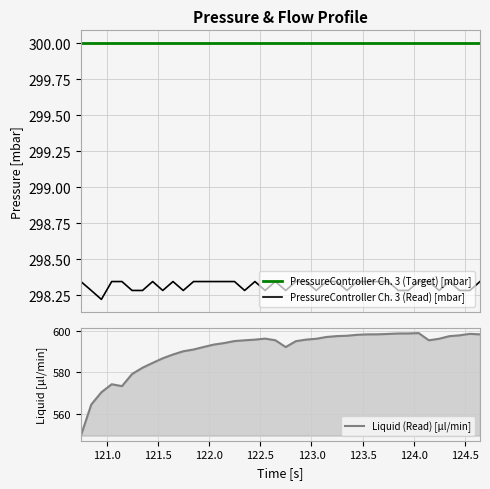

Reading left to right, list all the values displayed in this chart.

PressureController Ch. 3 (Target) [mbar]: 300.0	300.0	300.0	300.0	300.0	300.0	300.0	300.0	300.0	300.0	300.0	300.0	300.0	300.0	300.0	300.0	300.0	300.0	300.0	300.0	300.0	300.0	300.0	300.0	300.0	300.0	300.0	300.0	300.0	300.0	300.0	300.0	300.0	300.0	300.0	300.0	300.0	300.0	300.0	300.0
PressureController Ch. 3 (Read) [mbar]: 298.3	298.3	298.2	298.3	298.3	298.3	298.3	298.3	298.3	298.3	298.3	298.3	298.3	298.3	298.3	298.3	298.3	298.3	298.3	298.3	298.3	298.3	298.3	298.3	298.3	298.3	298.3	298.3	298.3	298.3	298.3	298.3	298.3	298.3	298.3	298.3	298.3	298.3	298.3	298.3
Liquid (Read) [µl/min]: 549.3	564.4	570.3	574.2	573.3	579.2	582.2	584.6	586.8	588.6	590.2	591.0	592.3	593.4	594.2	595.1	595.5	595.8	596.3	595.5	592.2	595.1	595.8	596.2	597.1	597.5	597.7	598.2	598.4	598.4	598.6	598.8	598.8	599.0	595.5	596.3	597.5	597.9	598.6	598.4